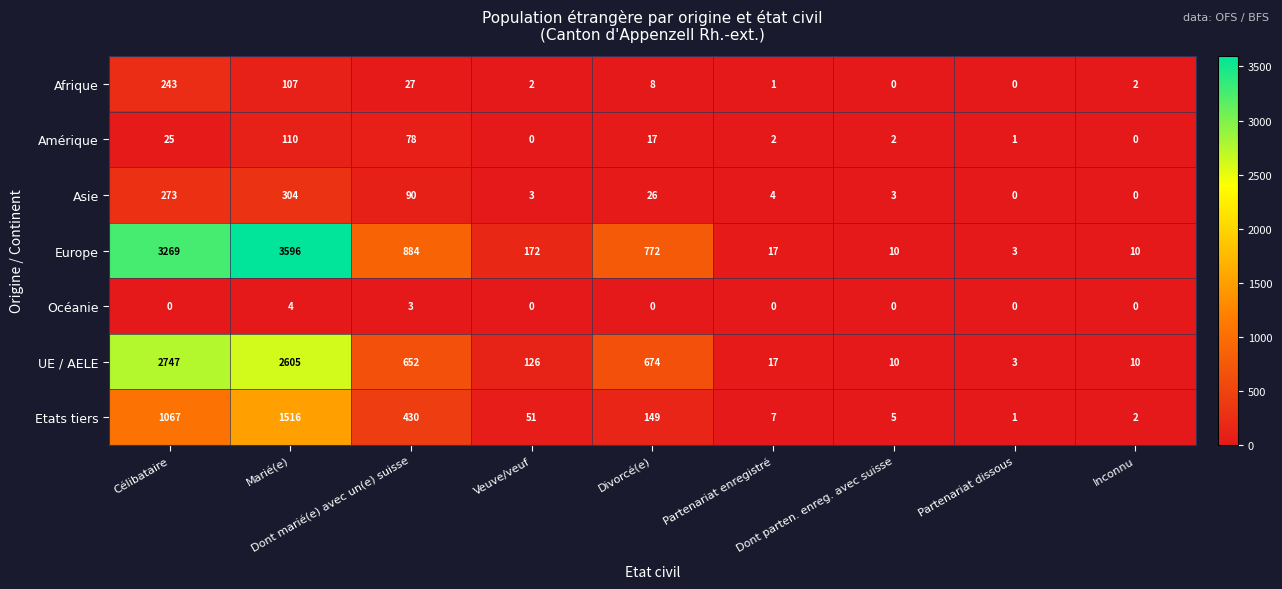

What is the difference between the maximum and minimum values in the Afrique series?

243